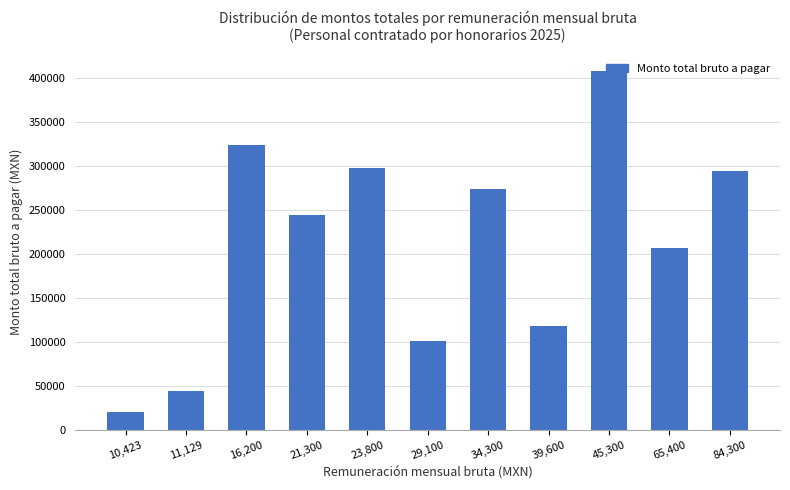

Which category has the highest value across all series?

45,300